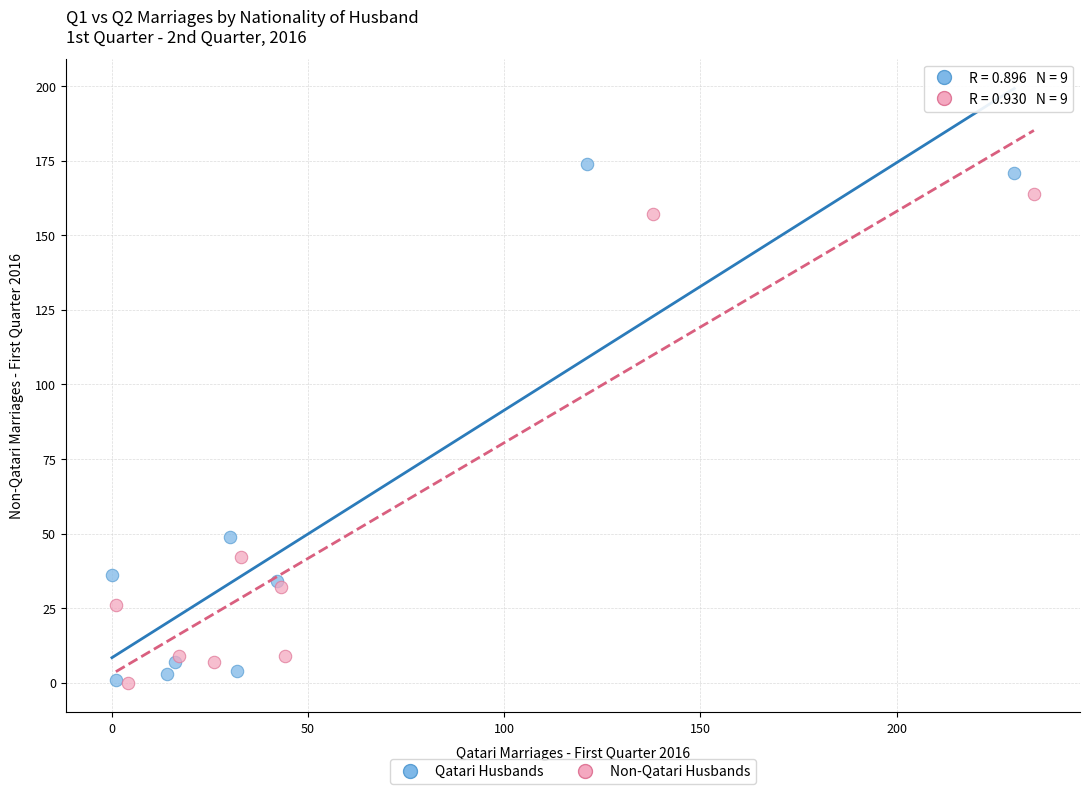

What are all the series names shown in the legend?

Qatari Husbands, Non-Qatari Husbands